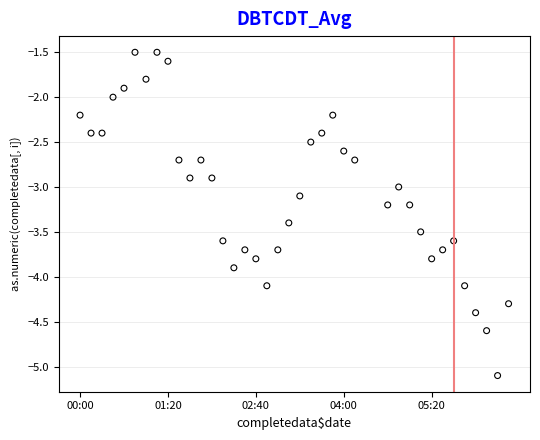

What is the range of X values (max minus min)?

39.0